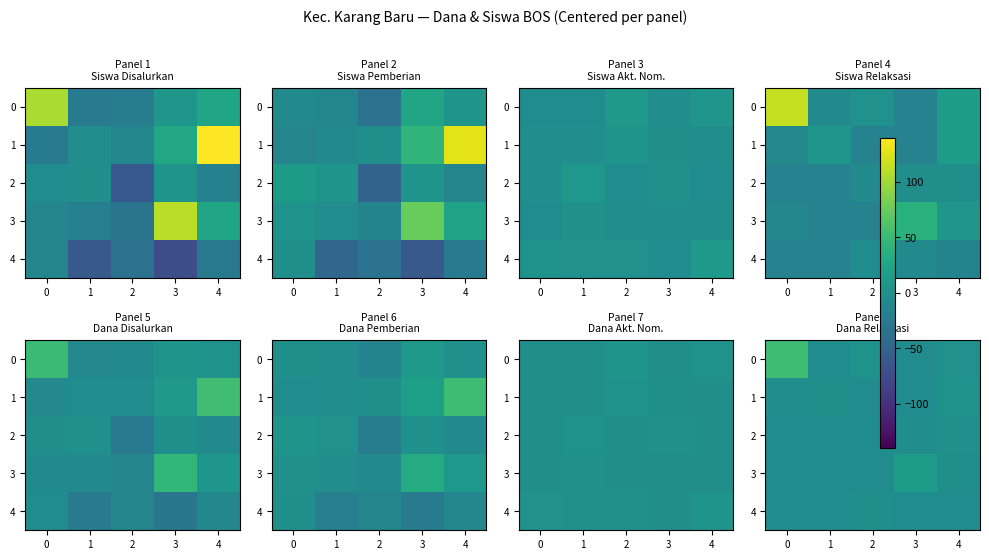

Is it true that 1 equals -7.7 at 2?

False